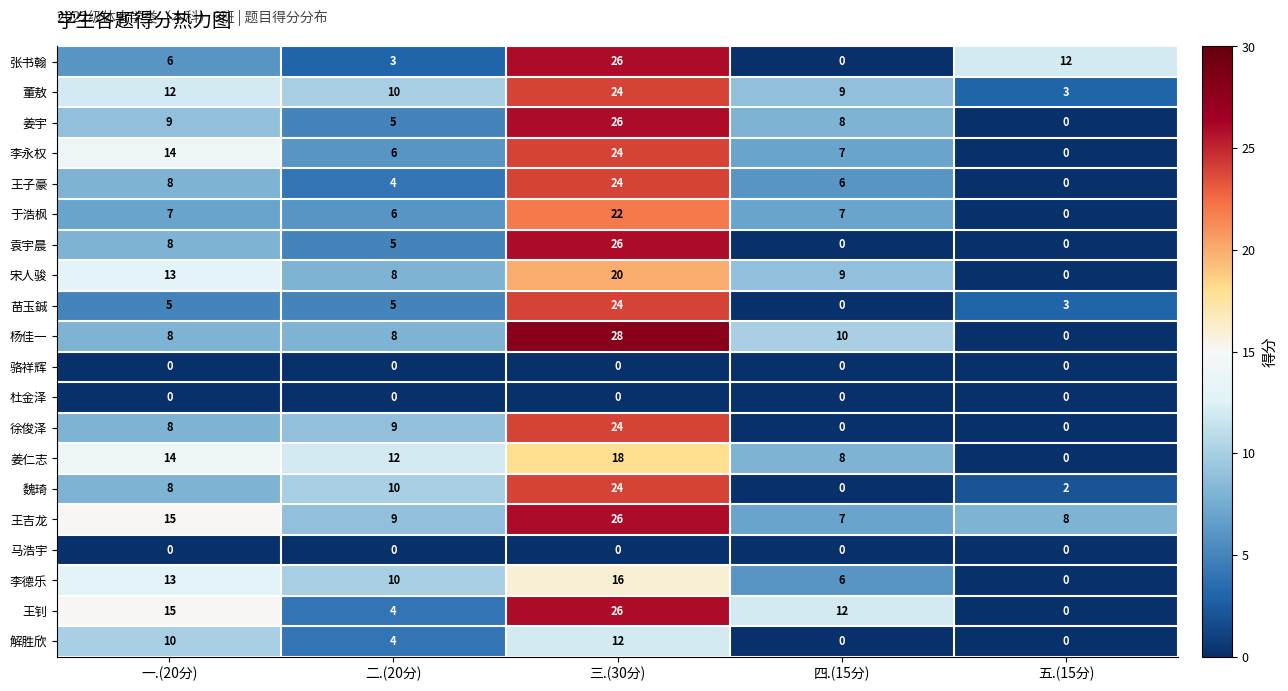

What is the difference between the highest and lowest values at 三.(30分)?

28